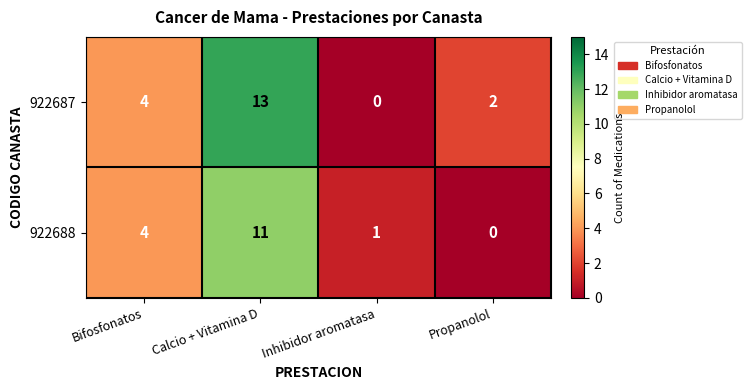

Reading left to right, what are all the values shown in this chart?

922687: 4	13	0	2
922688: 4	11	1	0